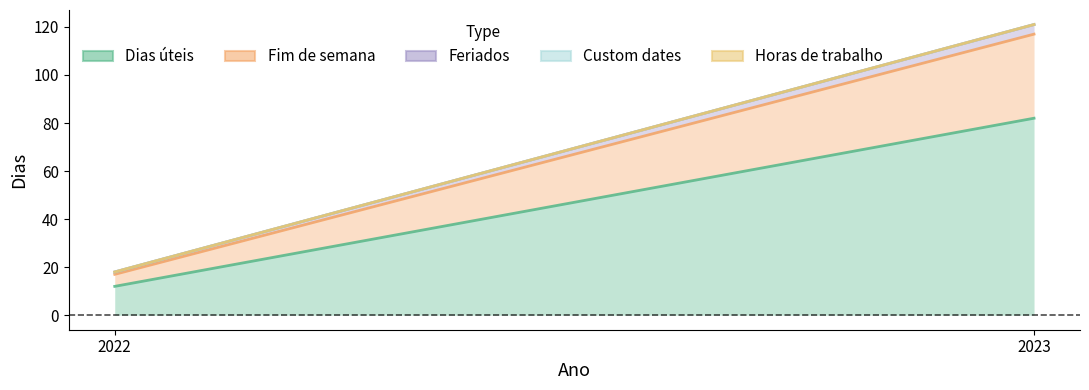

Which series has the largest total across all categories?

Dias úteis